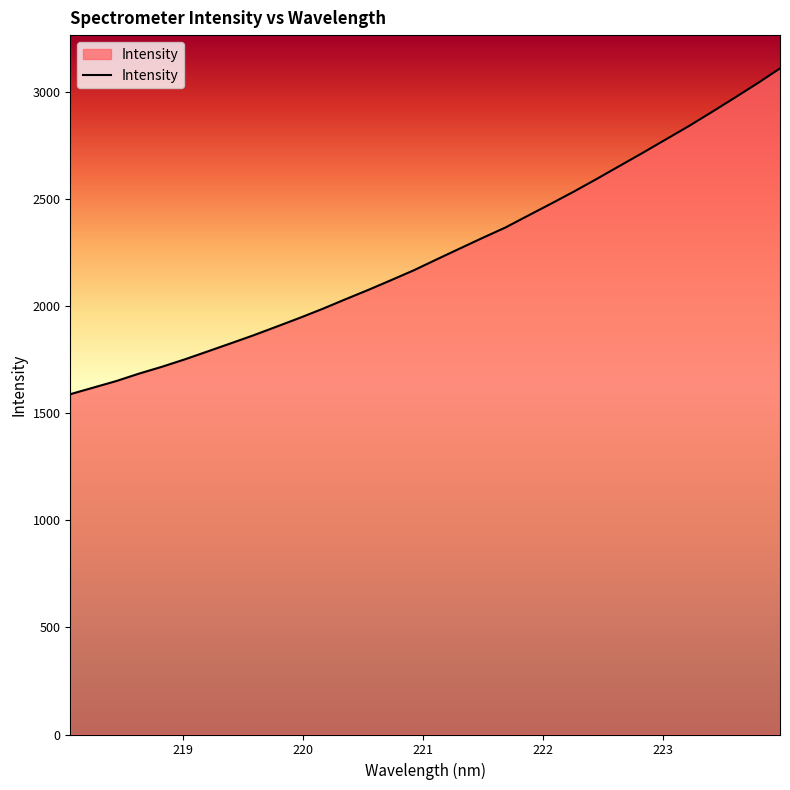

What is the smallest value displayed?

1589.4